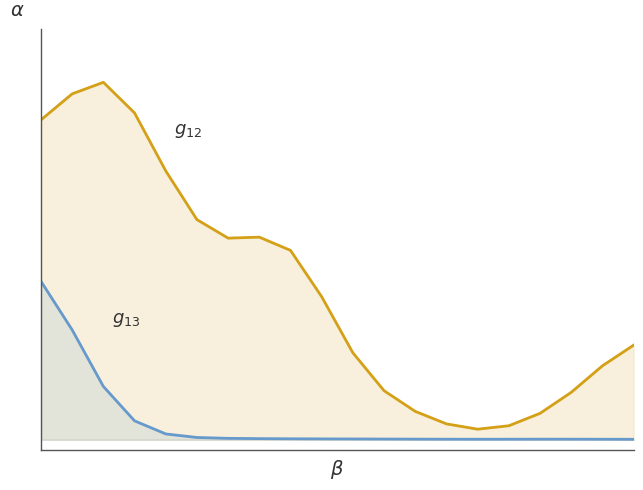

What are all the series names shown in the legend?

g12, g13